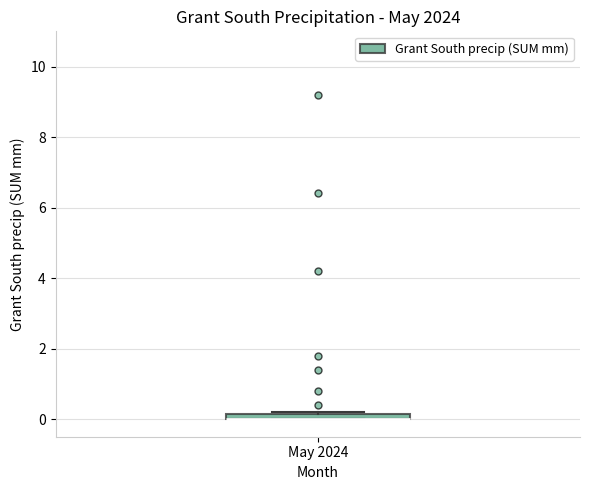

Where is the upper edge of the box for May 2024 on the y-axis? The values are not printed on the chart, so give them approximately, as read against the axis.

0.2